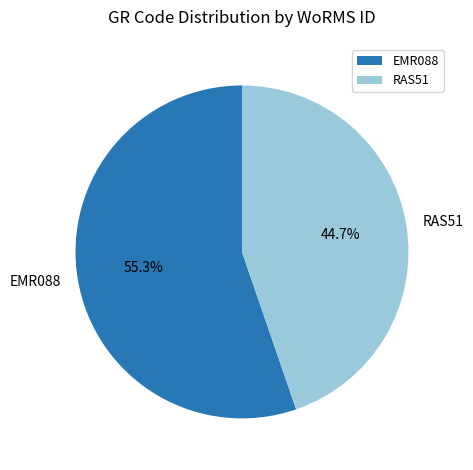

Which has a higher value, RAS51 or EMR088?

EMR088